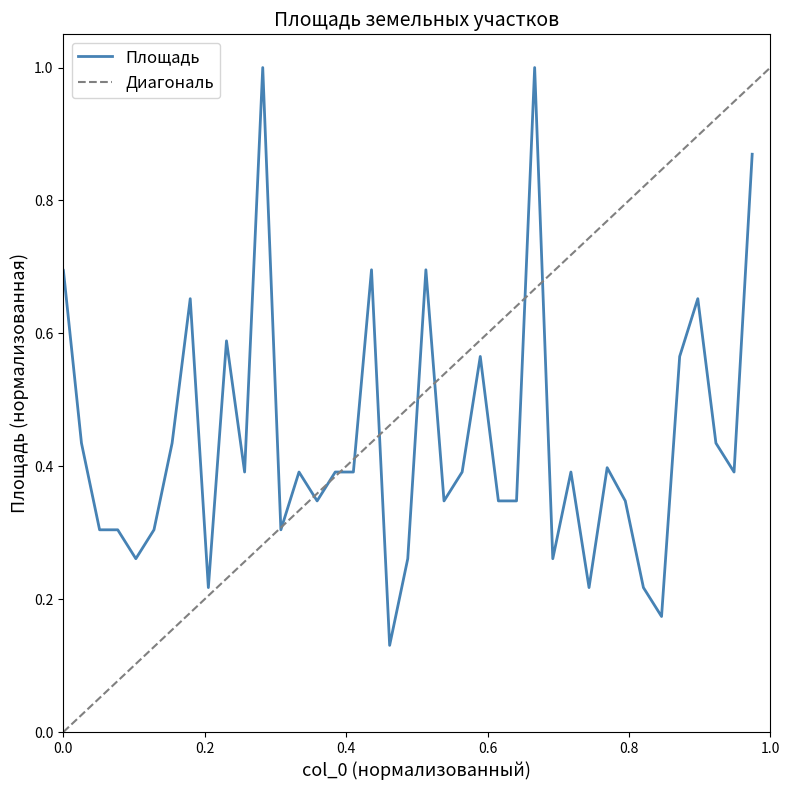

Read the value at 4.

0.3